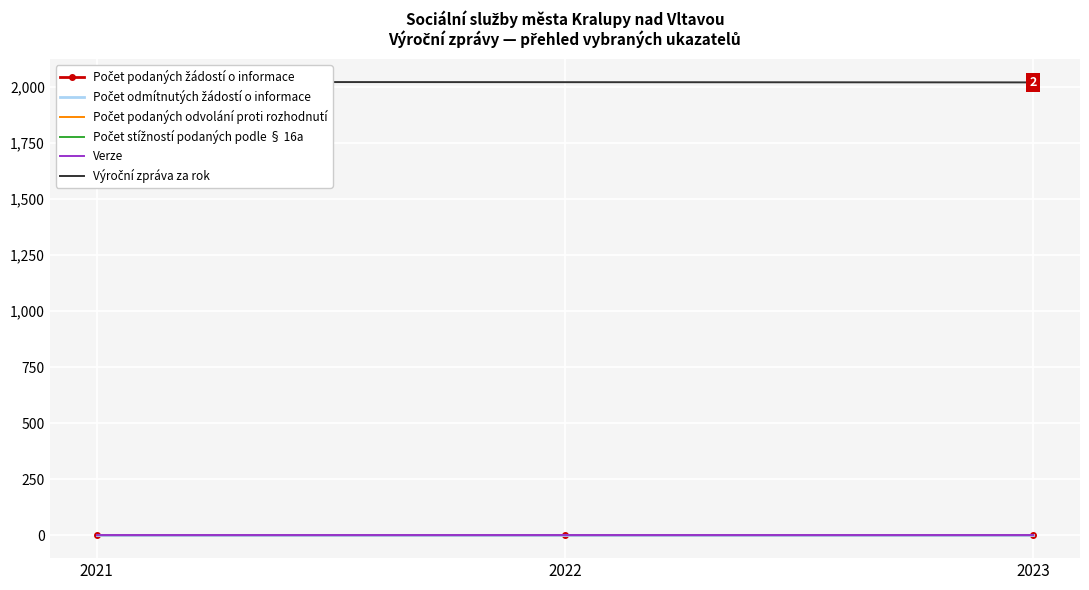

Reading left to right, what are all the values shown in this chart?

Počet podaných žádostí o informace: 0	0	0
Počet odmítnutých žádostí o informace: 0	0	0
Počet podaných odvolání proti rozhodnutí: 0	0	0
Počet stížností podaných podle § 16a: 0	0	0
Verze: 1	1	1
Výroční zpráva za rok: 2023	2022	2021